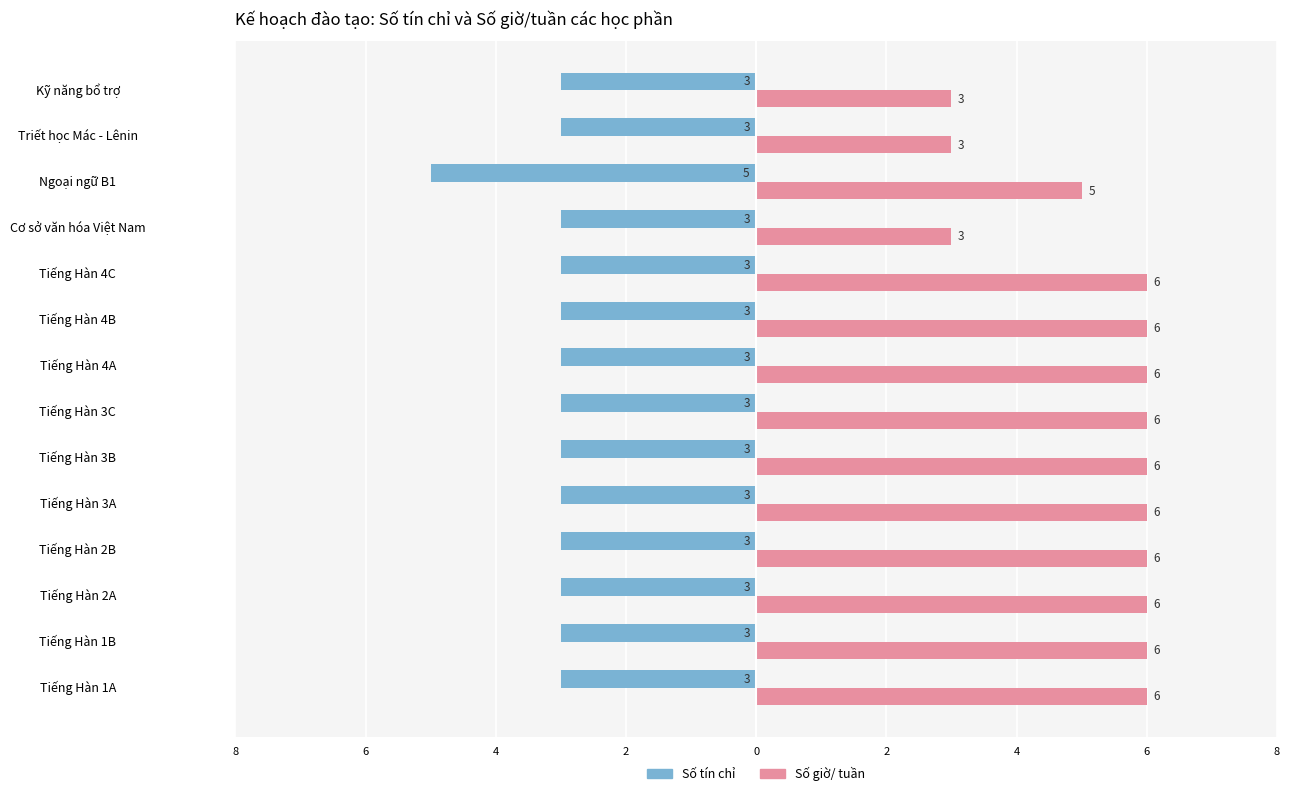

What is the value of the Số tín chỉ bar at the 14th from the left?

-3